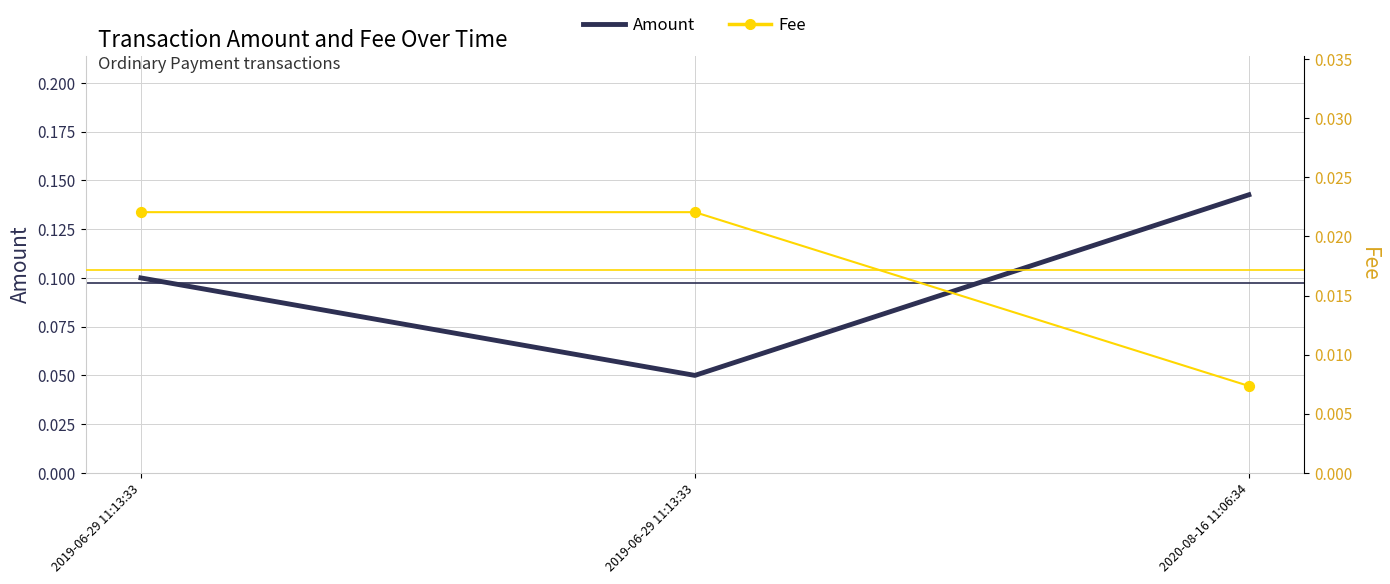

Which series reaches the maximum Y coordinate?

Amount